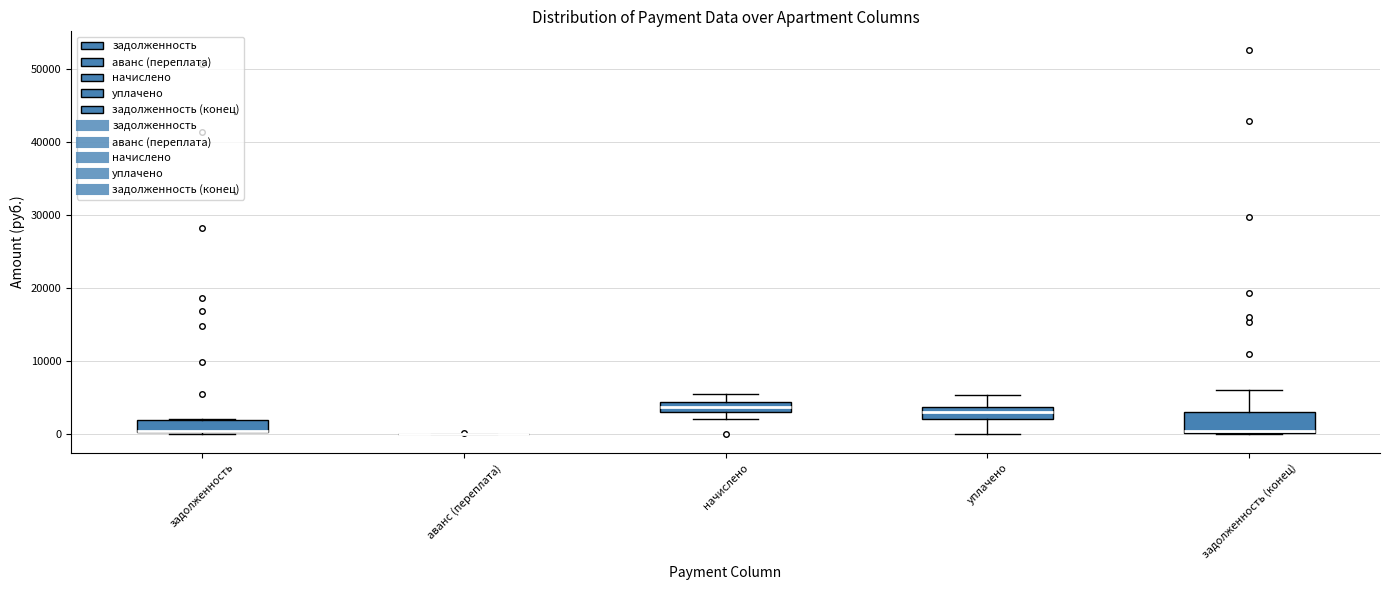

Which box is the tallest, from its lower edge to its upper edge?

задолженность (конец)